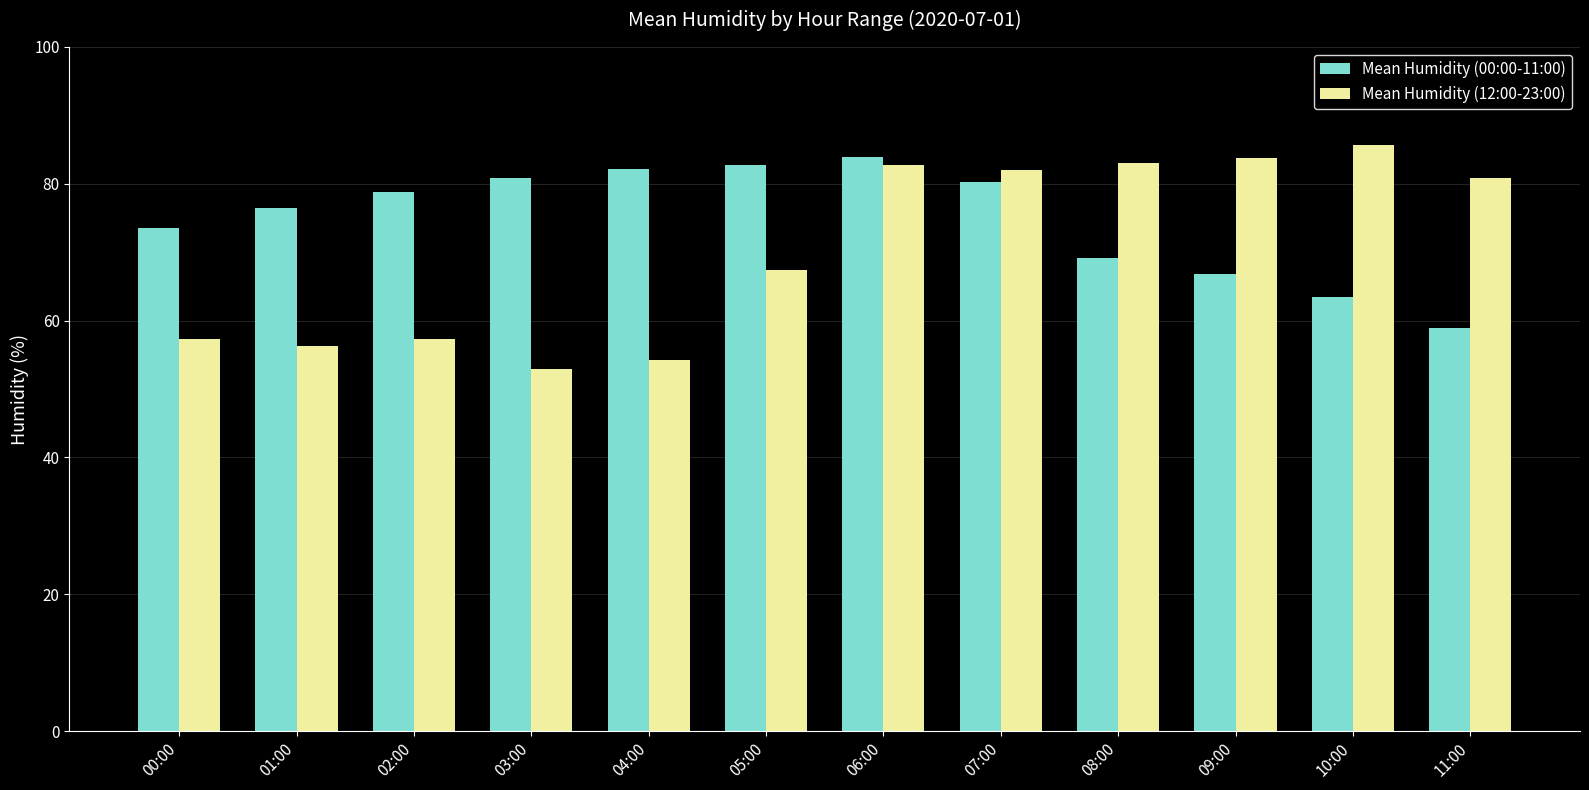

What value does the Mean Humidity (00:00-11:00) series have at 09:00?

66.8